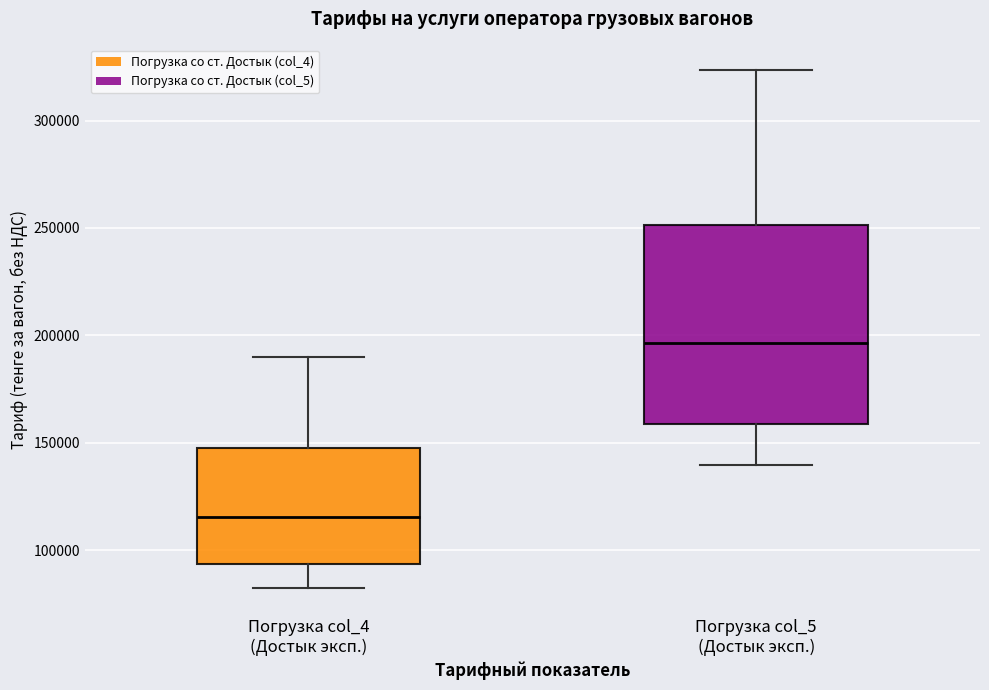

Where is the upper edge of the box for Погрузка col_4 (Достык эксп.) on the y-axis? The values are not printed on the chart, so give them approximately, as read against the axis.

150000